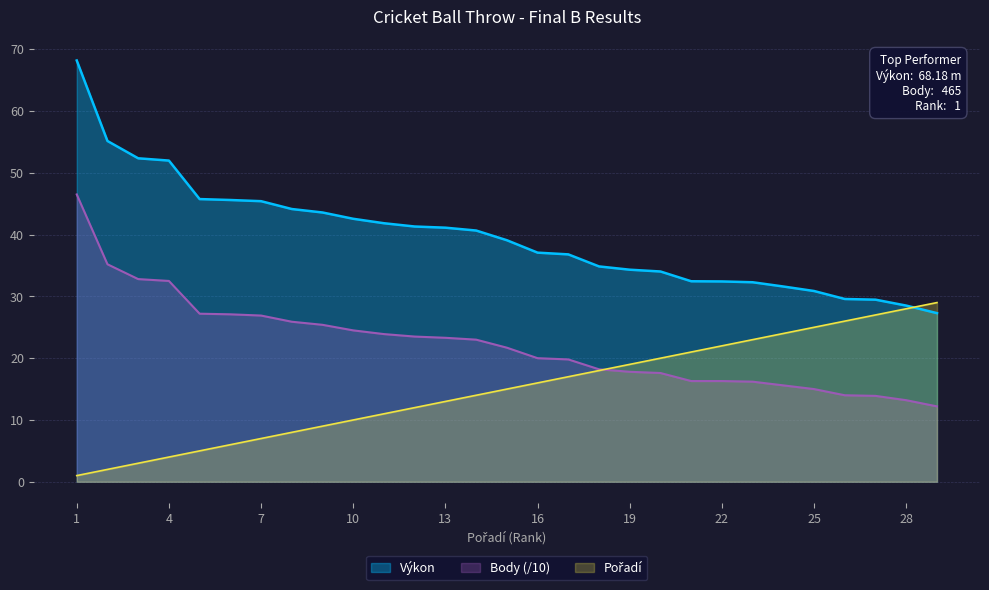

What are all the series names shown in the legend?

Výkon, Body, Pořadí